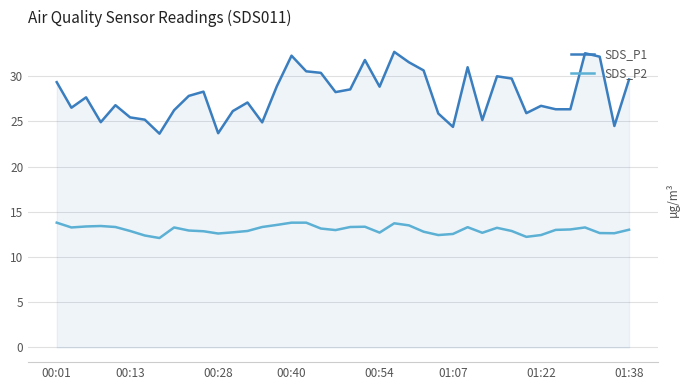

Which series has the widest spread of values?

SDS_P1